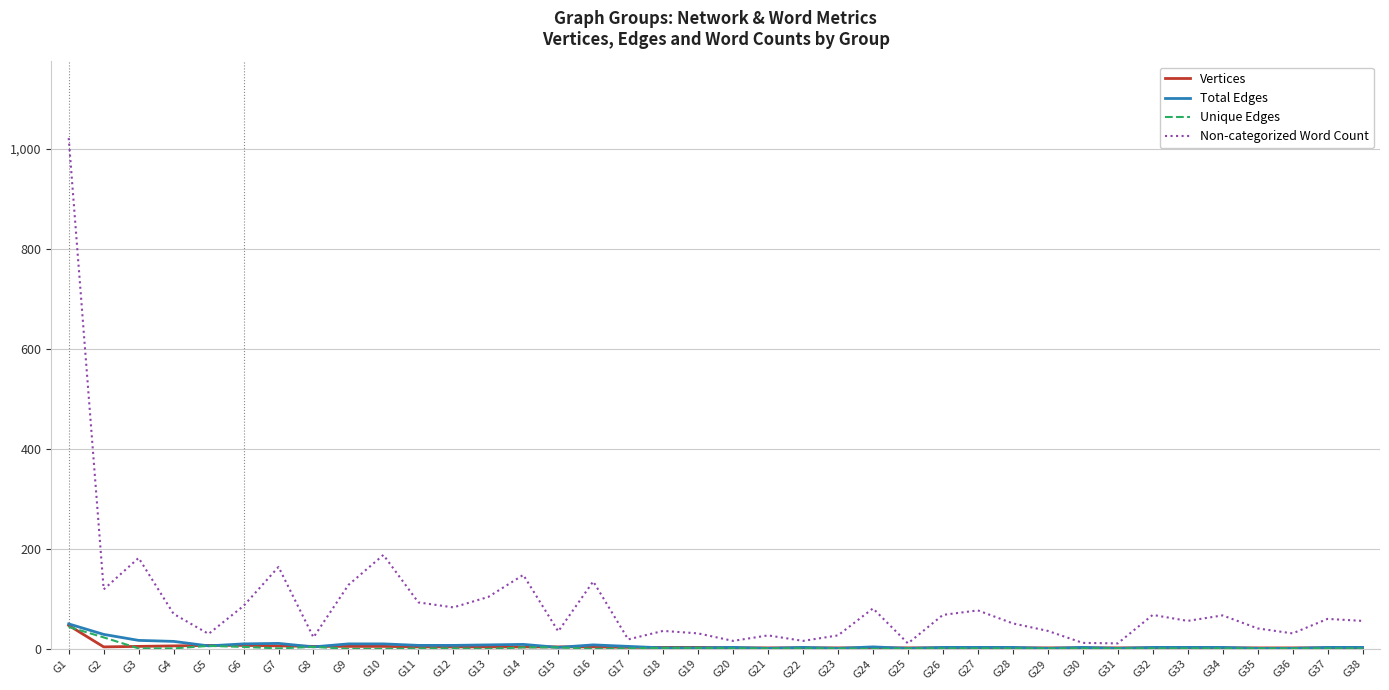

Is the value of Vertices at G5 greater than the value of Total Edges at G1?

No